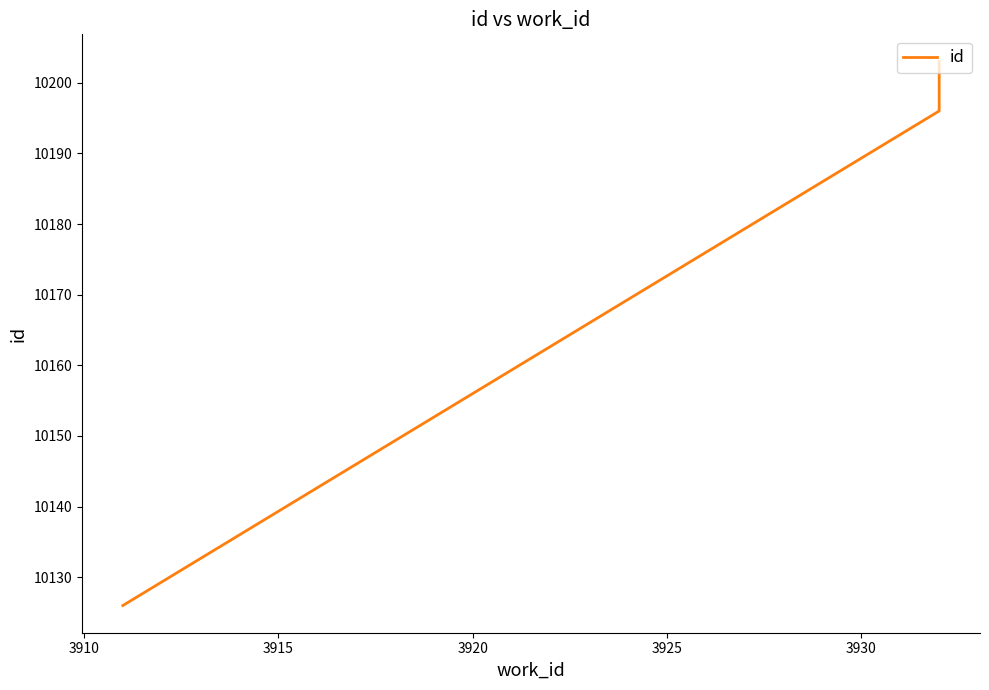

Is it true that the value at 3915 is 2335?

False